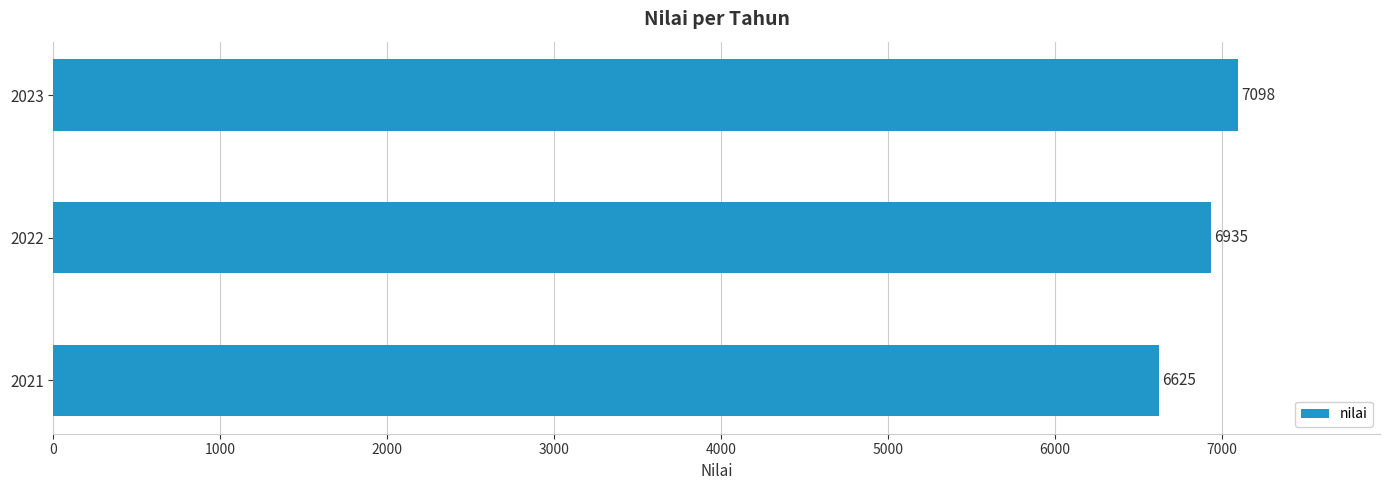

What is the change in value from 2021 to 2022?

+310